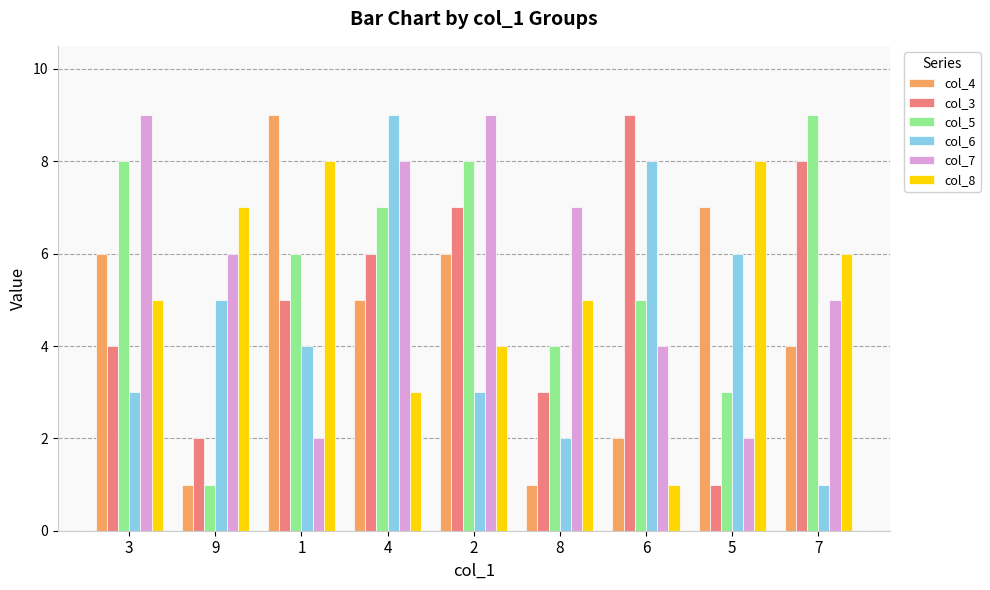

What is the difference between the maximum and minimum values in the col_4 series?

8